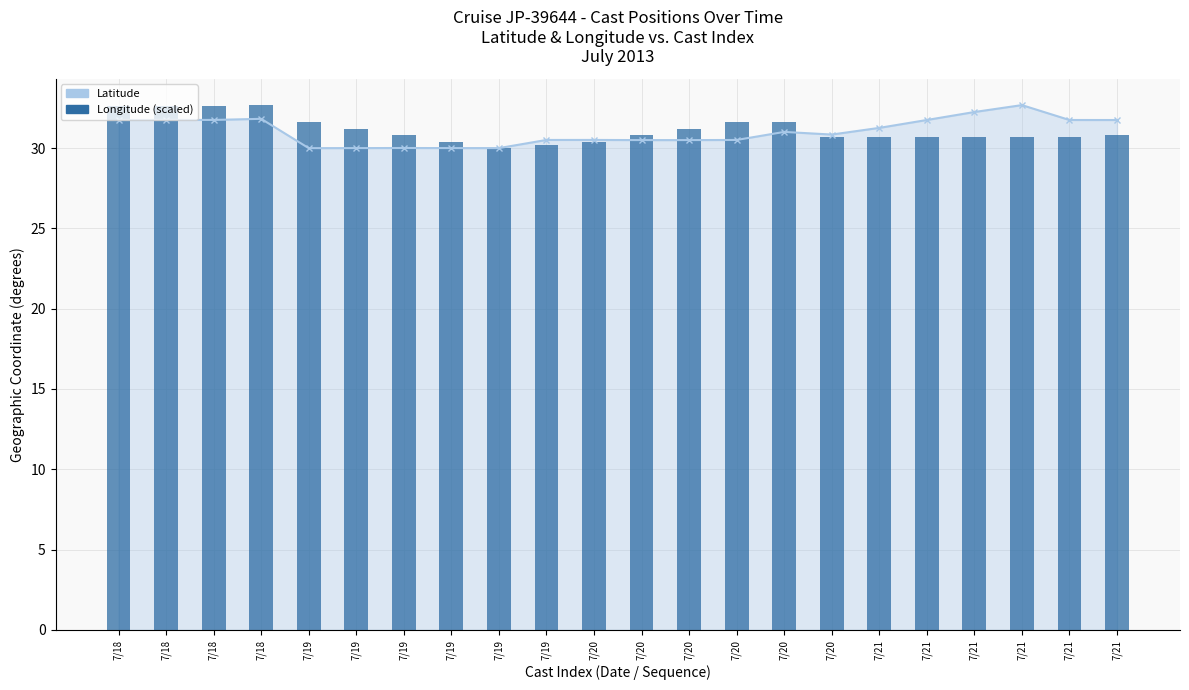

What is the difference between the maximum and minimum values in the Longitude (scaled) series?

2.7